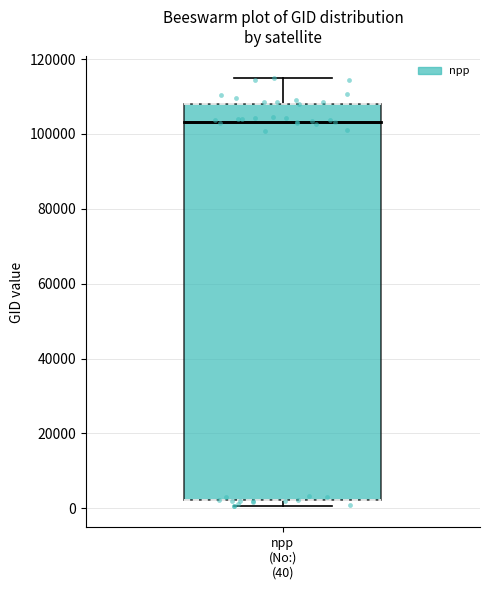

Where does the median line of the box for npp (No:) (40) sit on the y-axis? The values are not printed on the chart, so give them approximately, as read against the axis.

104000